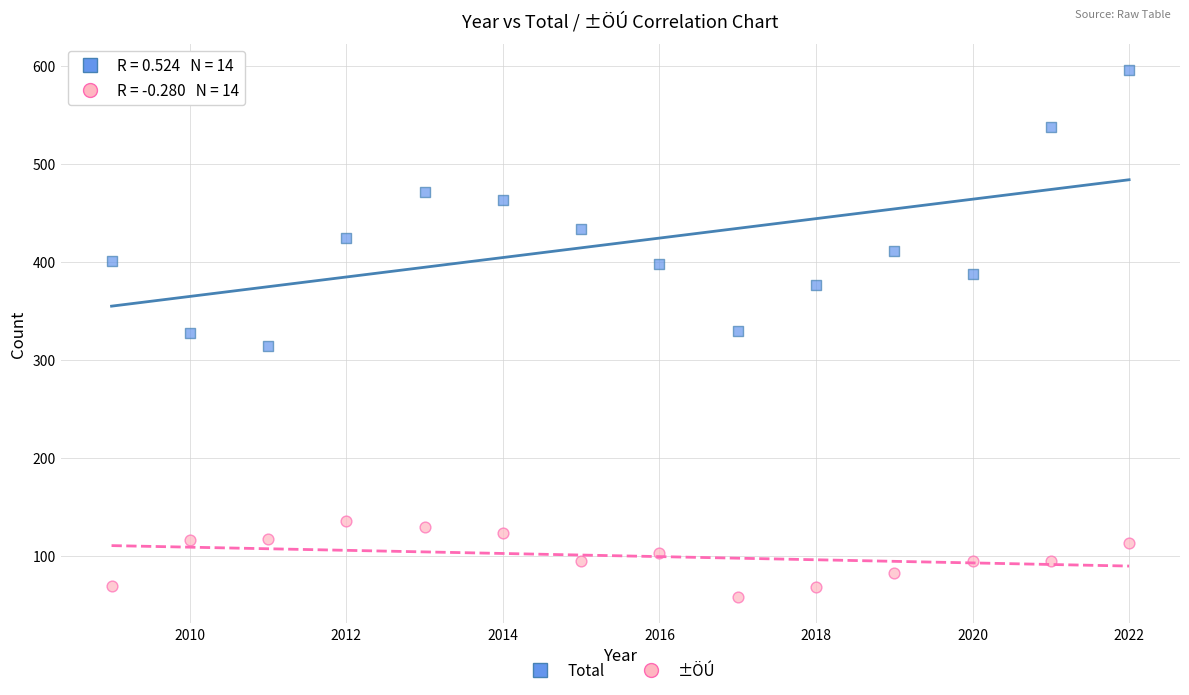

Across all data points, what is the range of Y values (max minus min)?

538